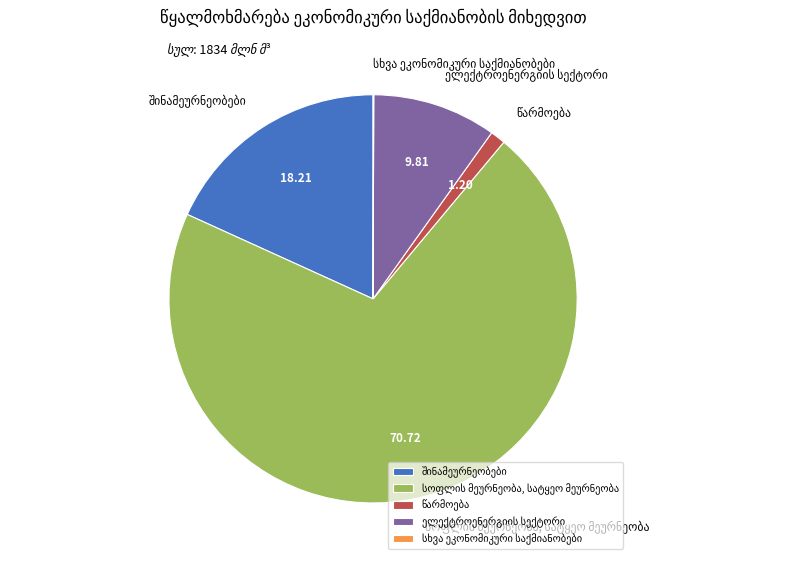

Is there a majority slice in this chart?

Yes